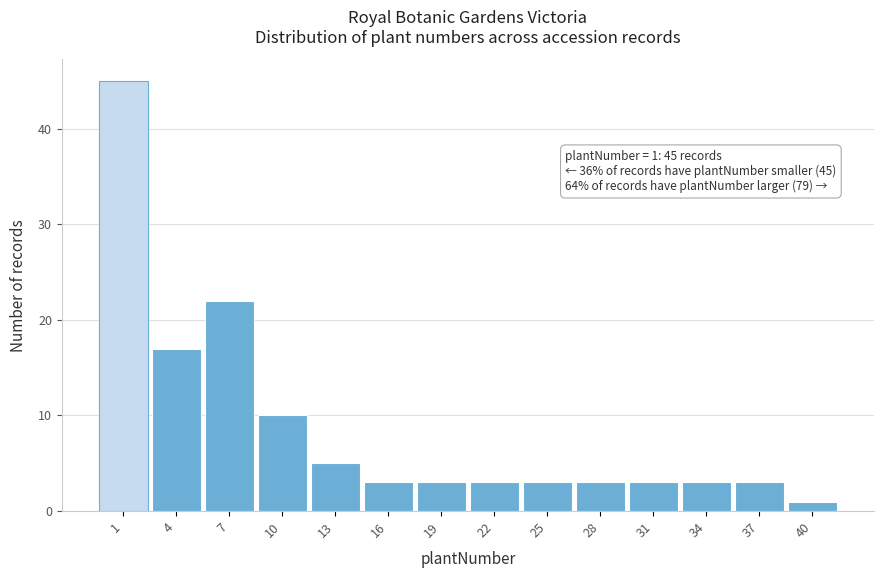

Reading right to left, transcribe all the data shown in this chart.

40=1	37=3	34=3	31=3	28=3	25=3	22=3	19=3	16=3	13=5	10=10	7=22	4=17	1=45